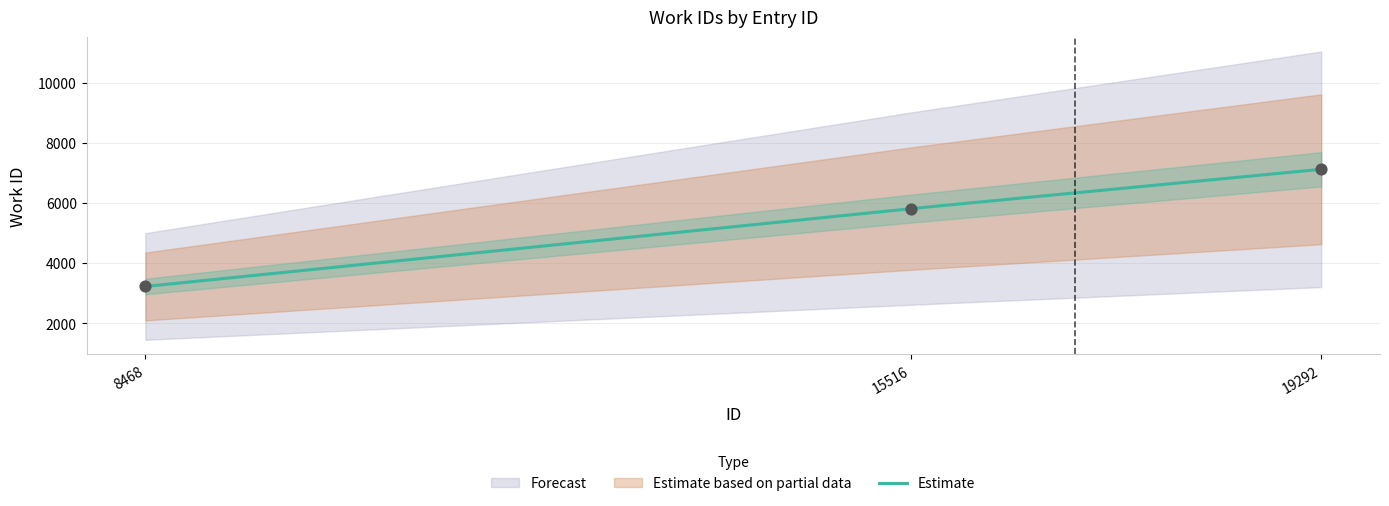

What is the ratio of the value at 8468 to the value at 15516?

0.6